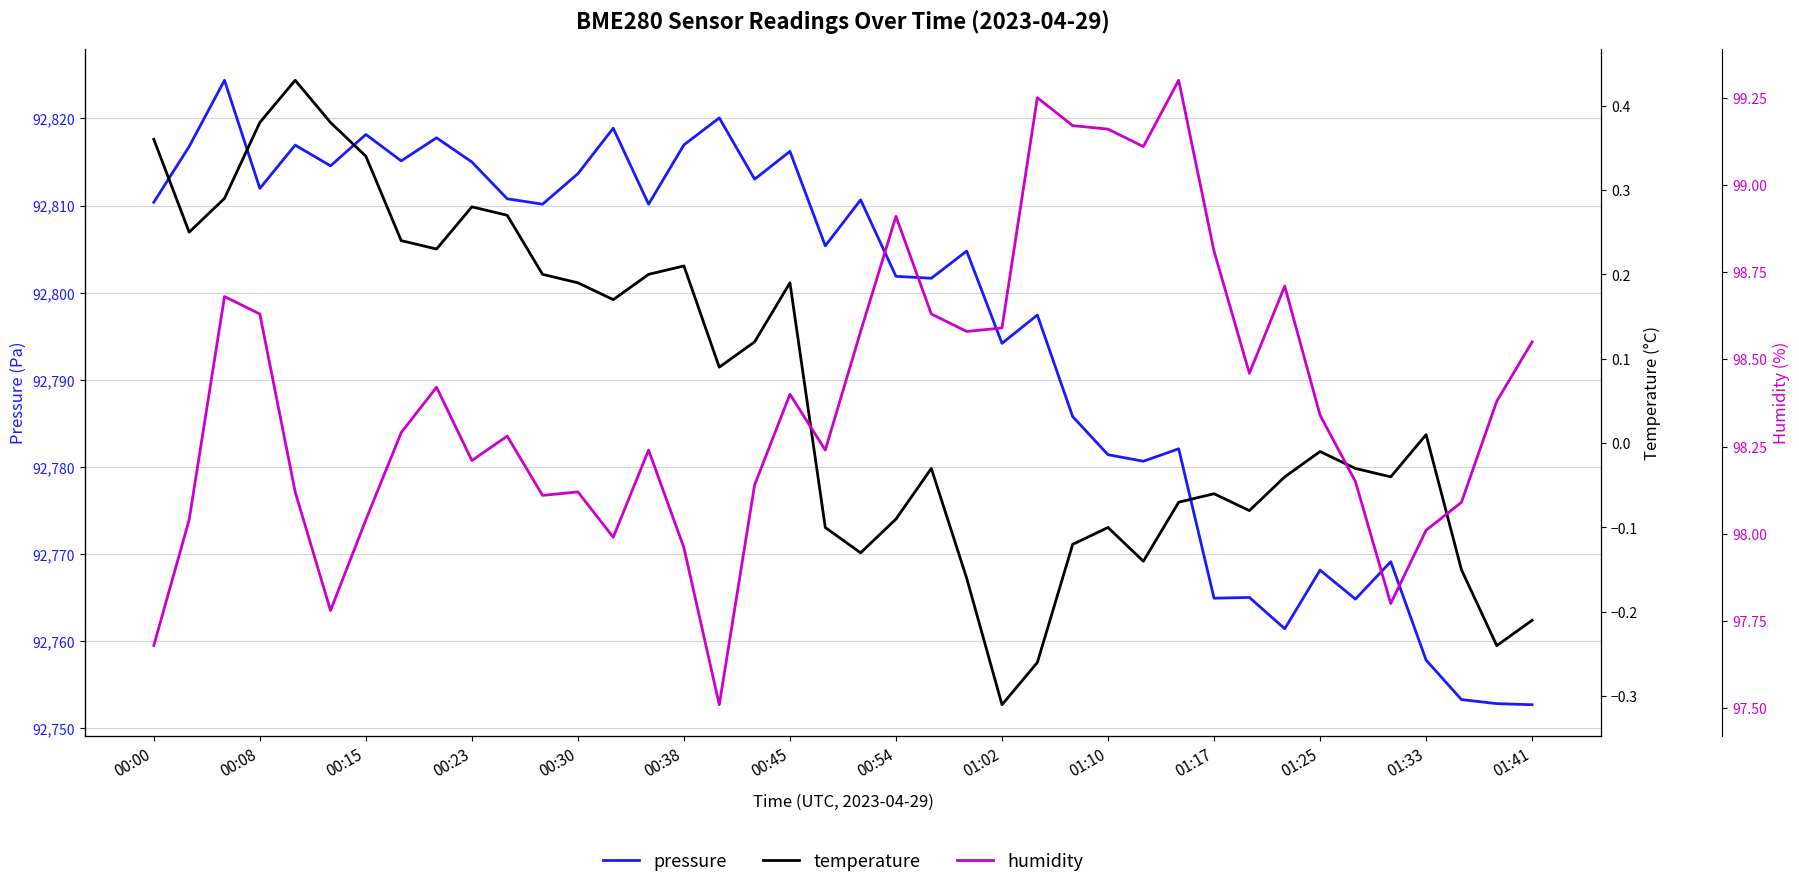

What is the average value of the temperature series?

0.1